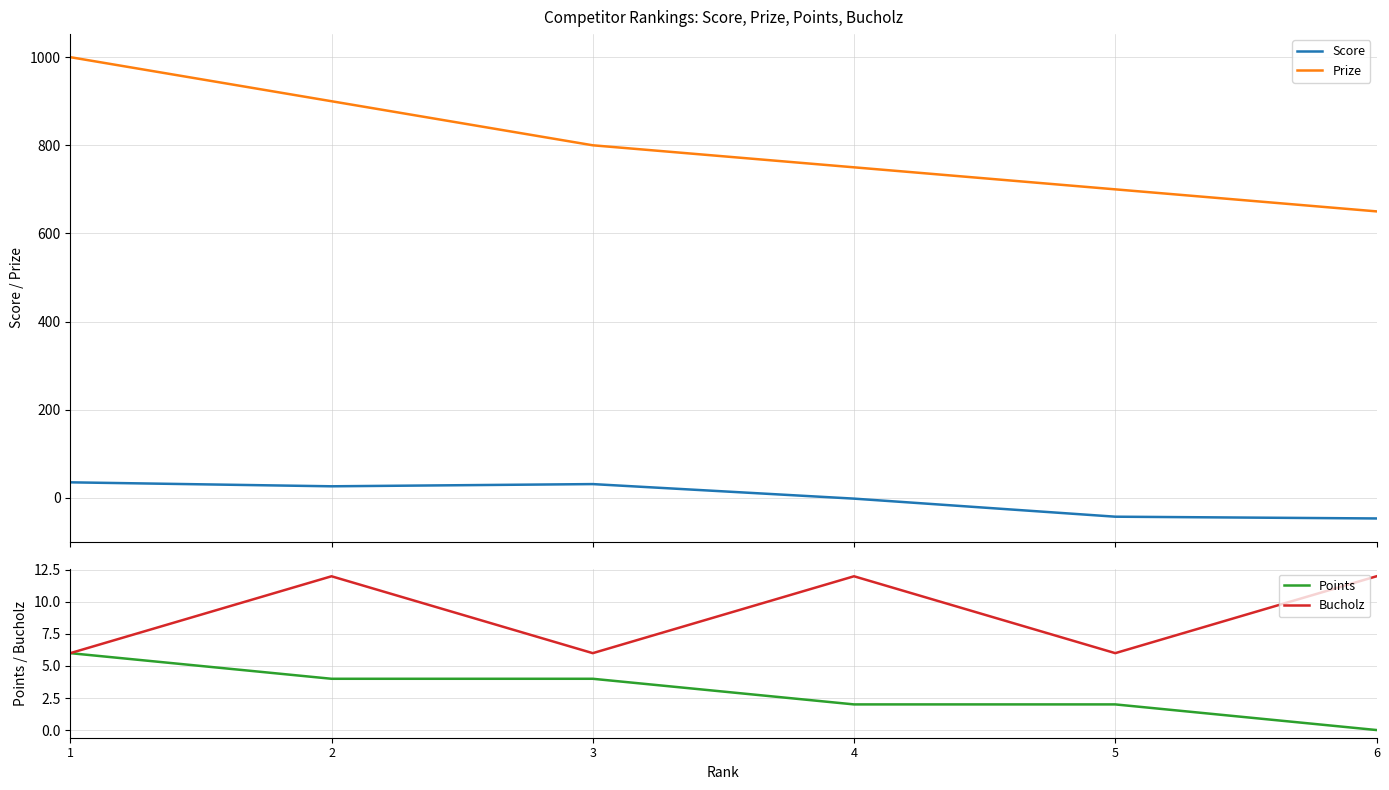

What is the value of the Prize point at the 2nd from the left?

900